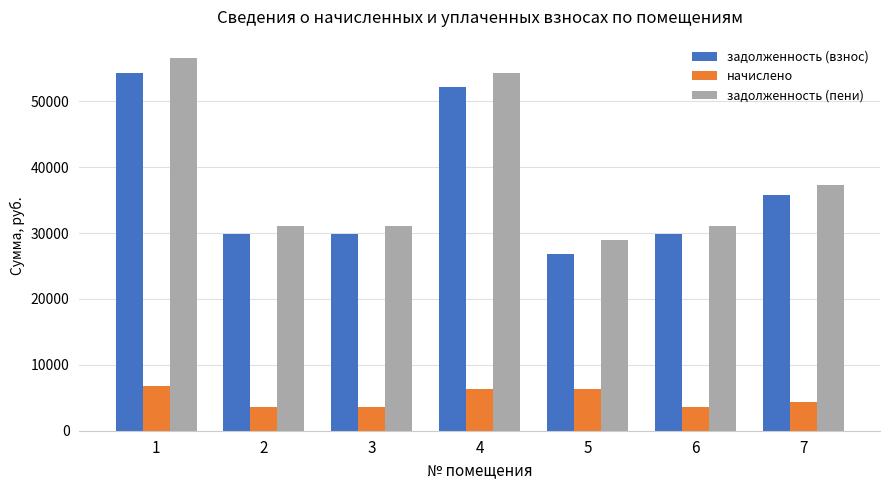

Count the number of categories in the chart.

7